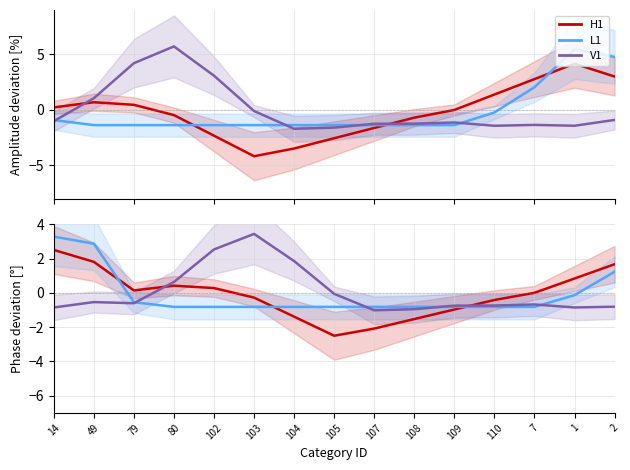

What is the label of the 9th point from the right?

104